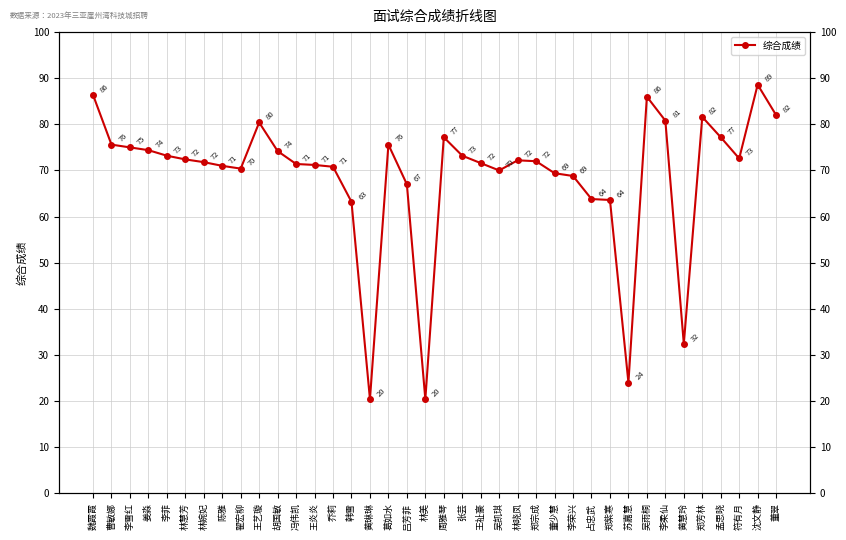

Reading left to right, list all the values displayed in this chart.

魏霞霞=86.4	曹敏娜=75.6	李雪红=75.0	姜淼=74.4	李菲=73.2	林慧芳=72.4	林婉妃=71.8	陈雅=71.0	翟宏柳=70.4	王艺璇=80.4	胡国敏=74.2	冯伟凯=71.4	王炎炎=71.2	乔莉=70.8	韩雪=63.2	黄琳琳=20.4	葛如水=75.6	吕芳菲=67.0	林美=20.4	周雅琴=77.2	张芸=73.2	王祉豪=71.6	吴凯琪=70.0	林晓凤=72.2	郑宗成=72.0	董少慧=69.4	李荣兴=68.8	占忠武=63.8	郑紫寒=63.6	苏嘉慧=24.0	吴雨桐=86.0	李柔仙=80.8	黄慧玲=32.4	郑芳林=81.6	孟思晓=77.2	符有月=72.6	沈文静=88.6	董翠=82.0